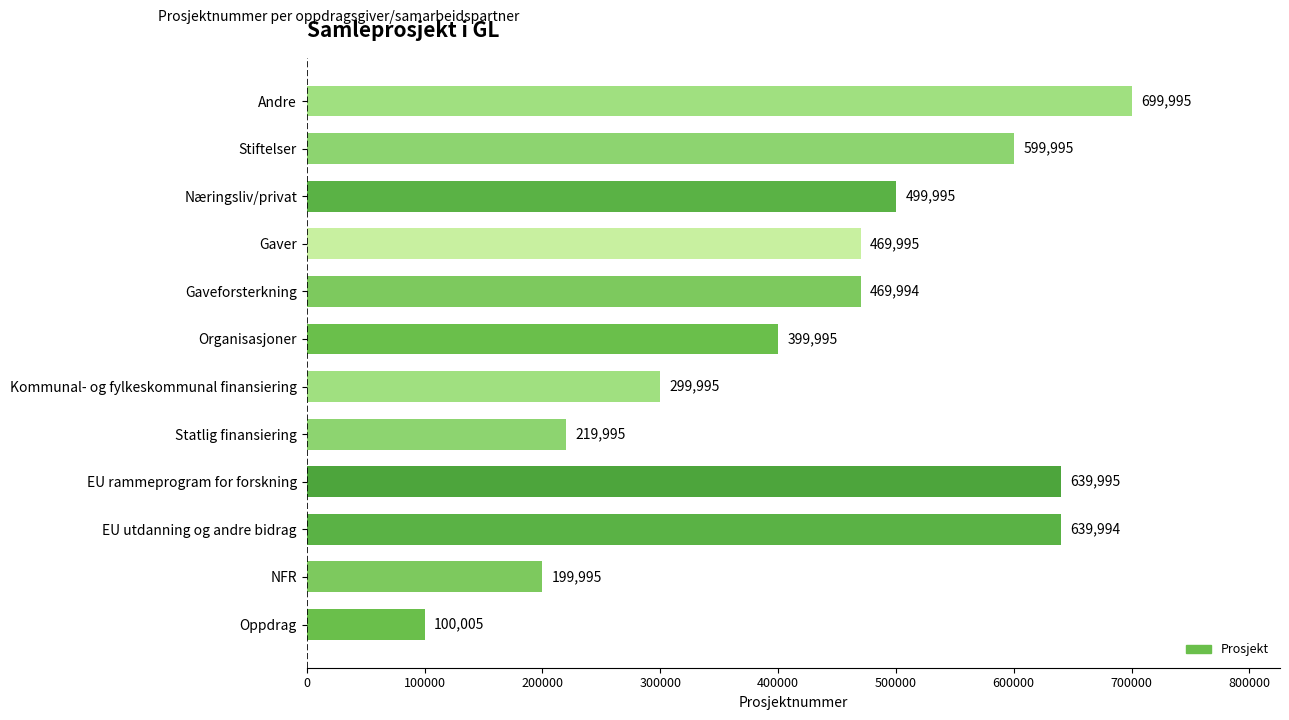

Reading bottom to top, transcribe all the data shown in this chart.

100005	199995	639994	639995	219995	299995	399995	469994	469995	499995	599995	699995